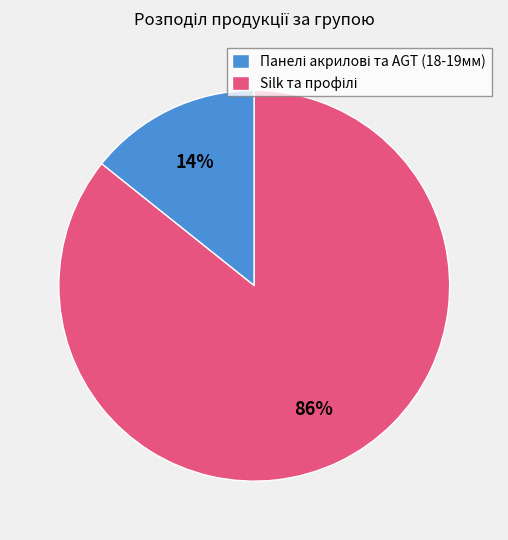

To the nearest percent, what is the average slice percentage?

50%